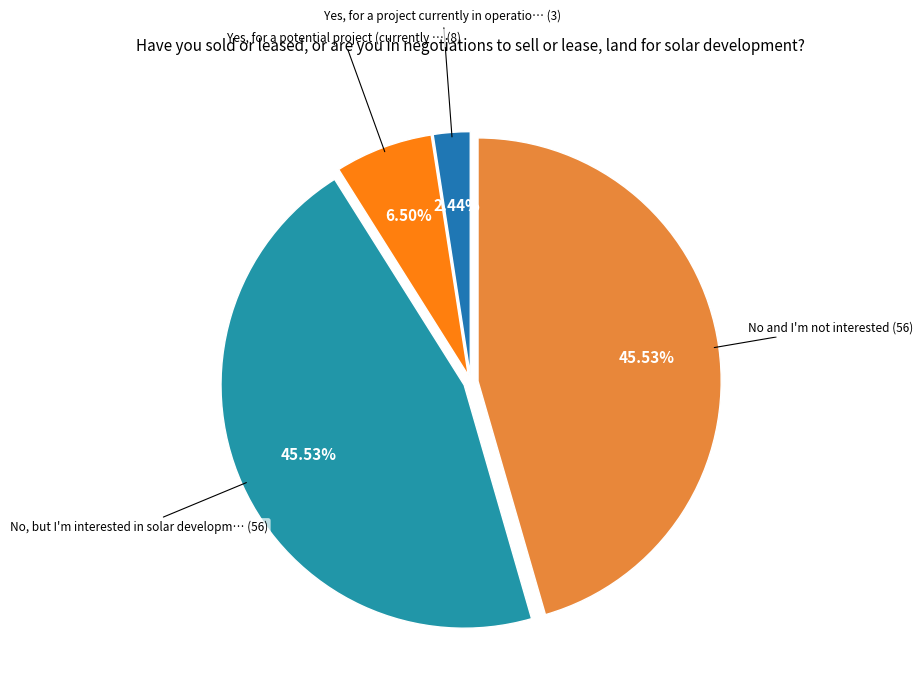

How many slices are in this pie chart?

4